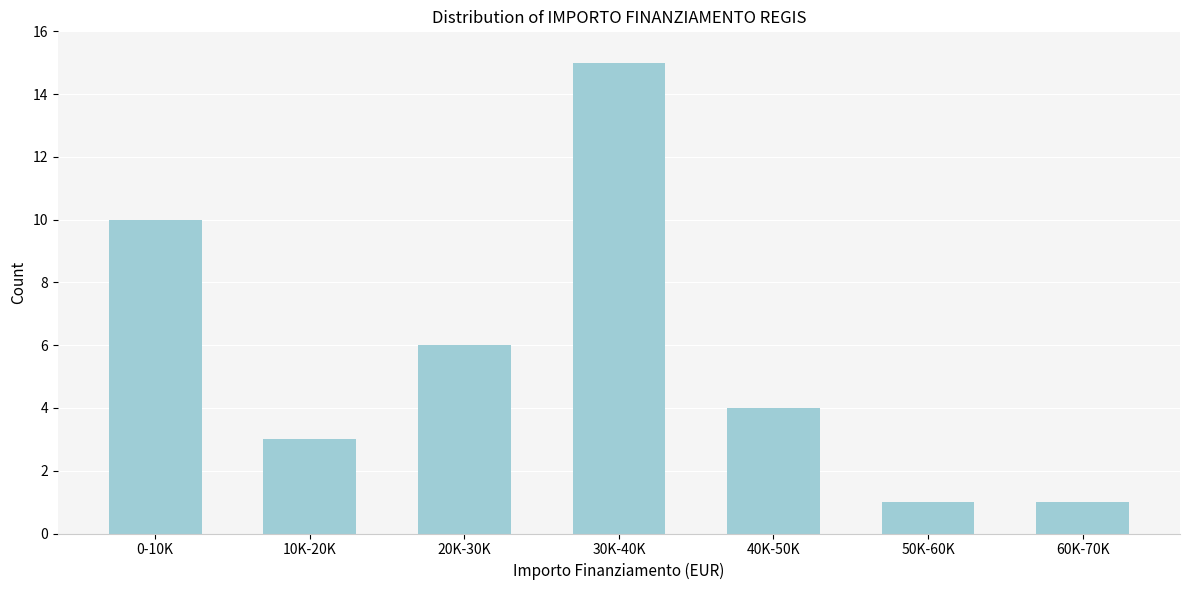

Reading left to right, list all the values displayed in this chart.

0-10K=10	10K-20K=3	20K-30K=6	30K-40K=15	40K-50K=4	50K-60K=1	60K-70K=1